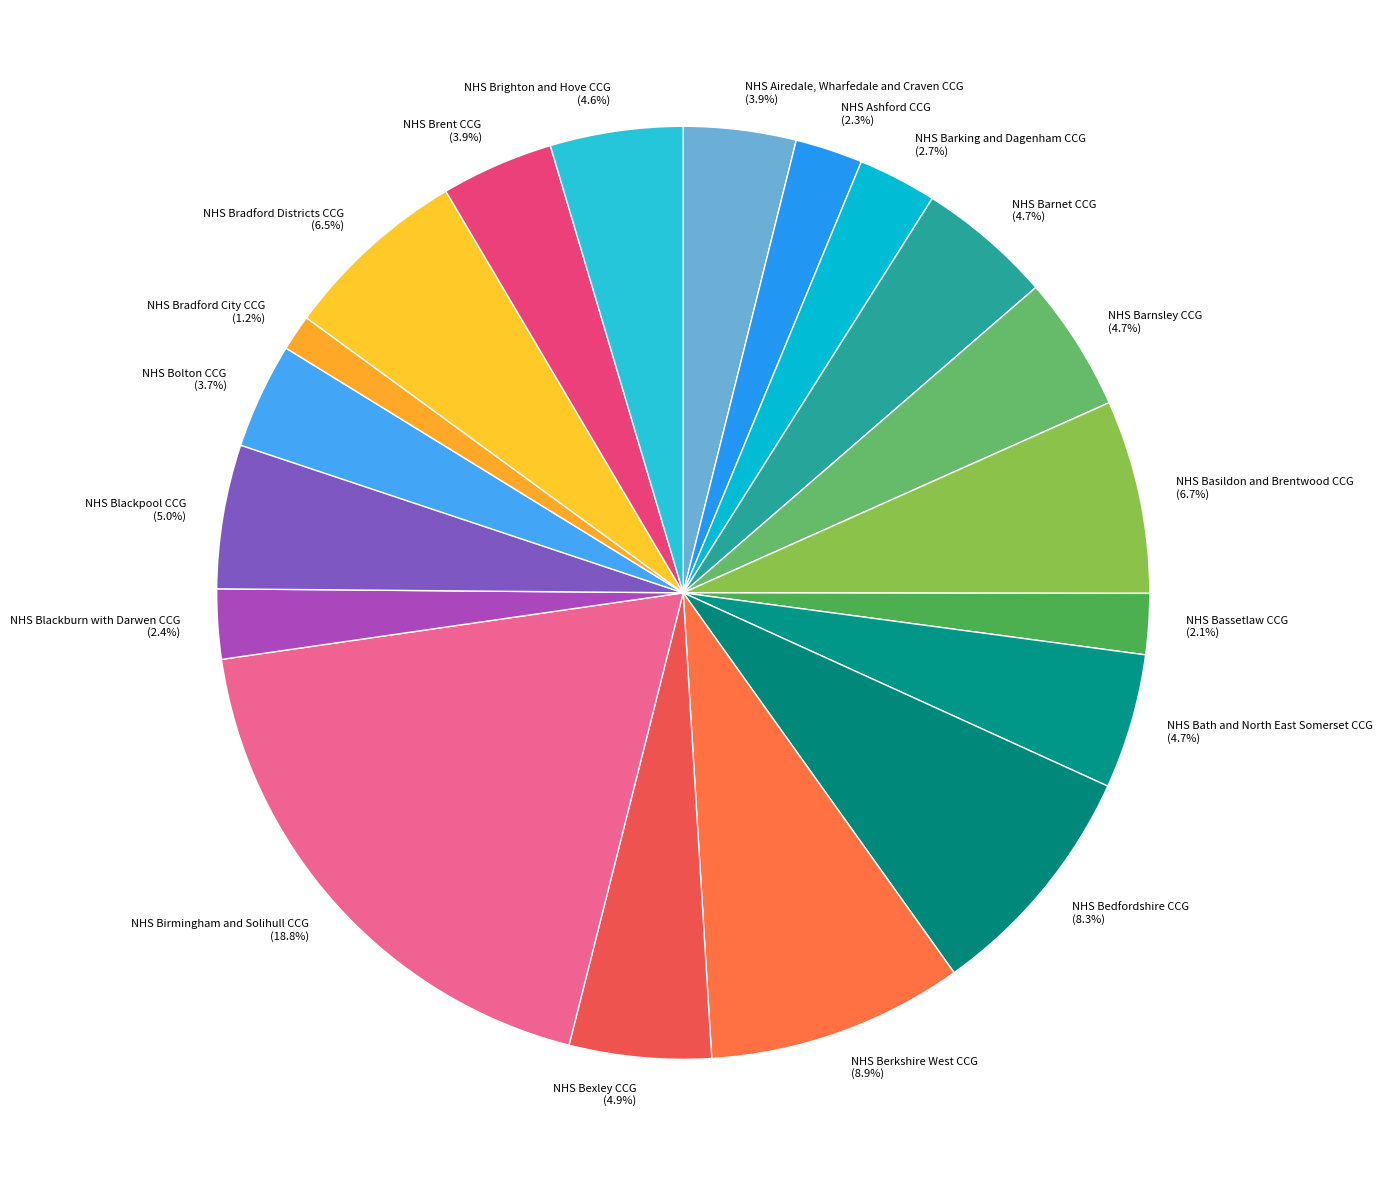

Is NHS Brighton and Hove CCG the majority of the pie?

No